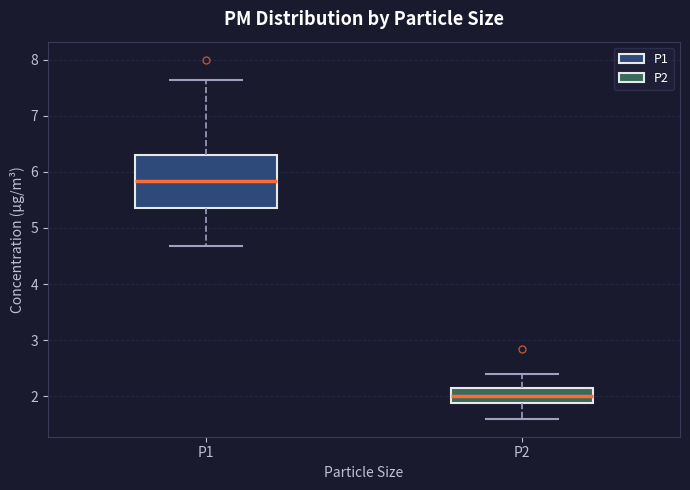

Which box is the tallest, from its lower edge to its upper edge?

P1